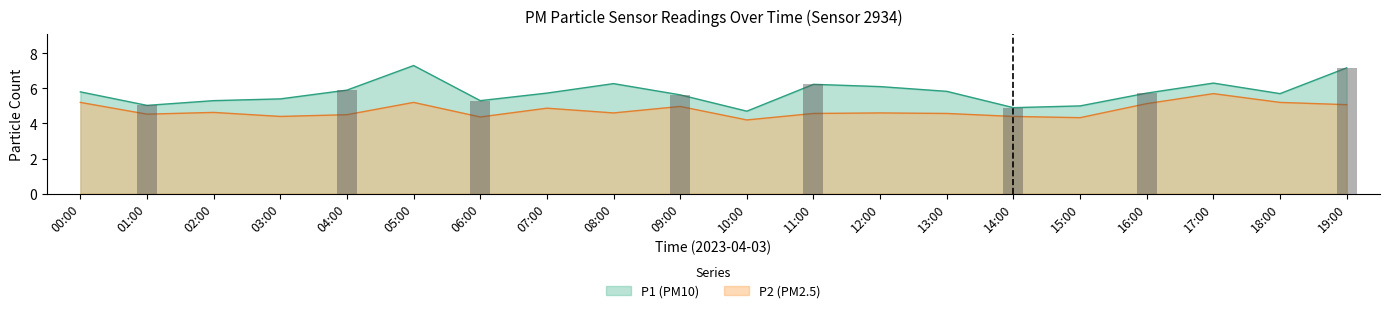

What is the difference between the maximum and minimum values in the P2 series?

1.5